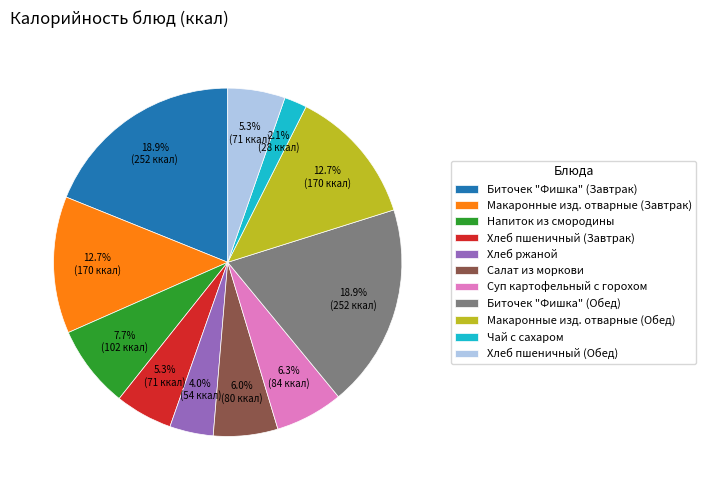

Combined, do Напиток из смородины and Хлеб пшеничный (Обед) account for over 50%?

No